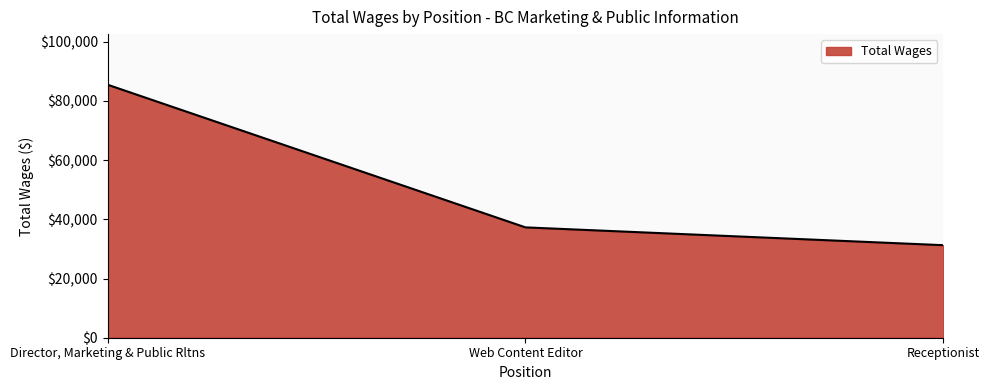

Which label corresponds to the smallest value in the chart?

Receptionist